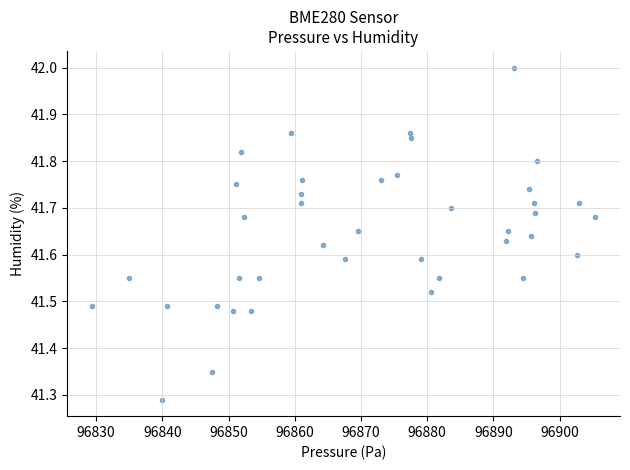

What is the range of Y values (max minus min)?

0.7